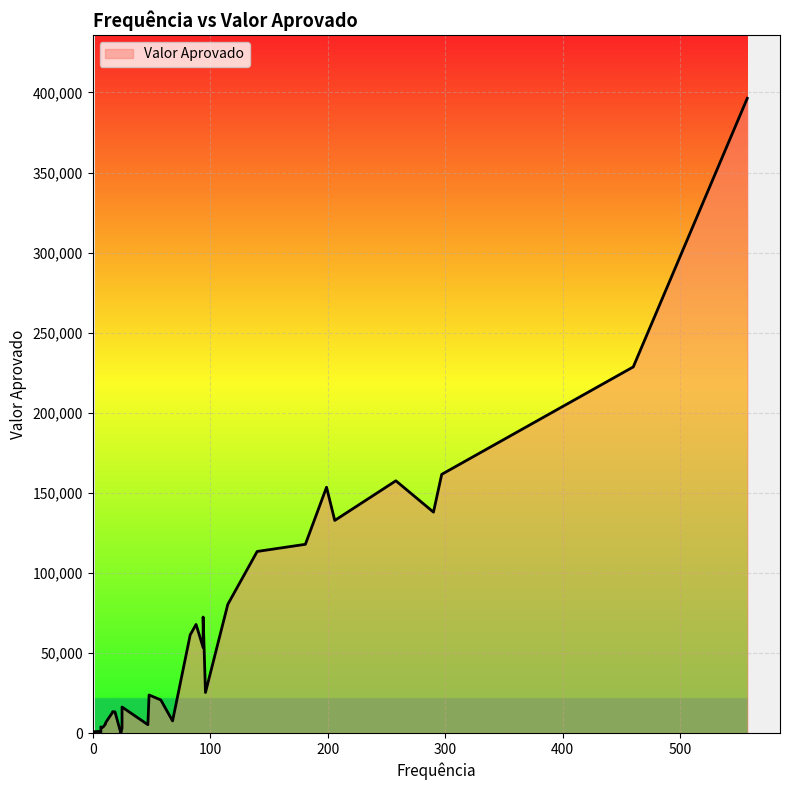

How many lines are shown in the chart?

1